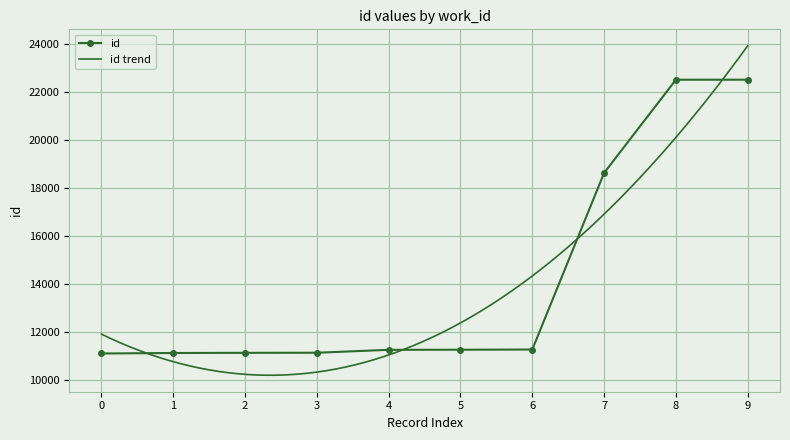

Is this an area chart (filled region under the line)?

No